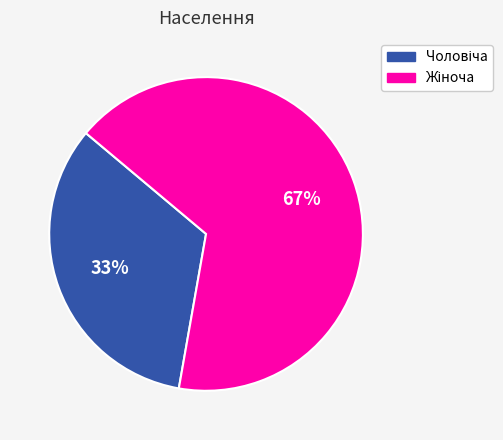

Does any single category account for the majority?

Yes